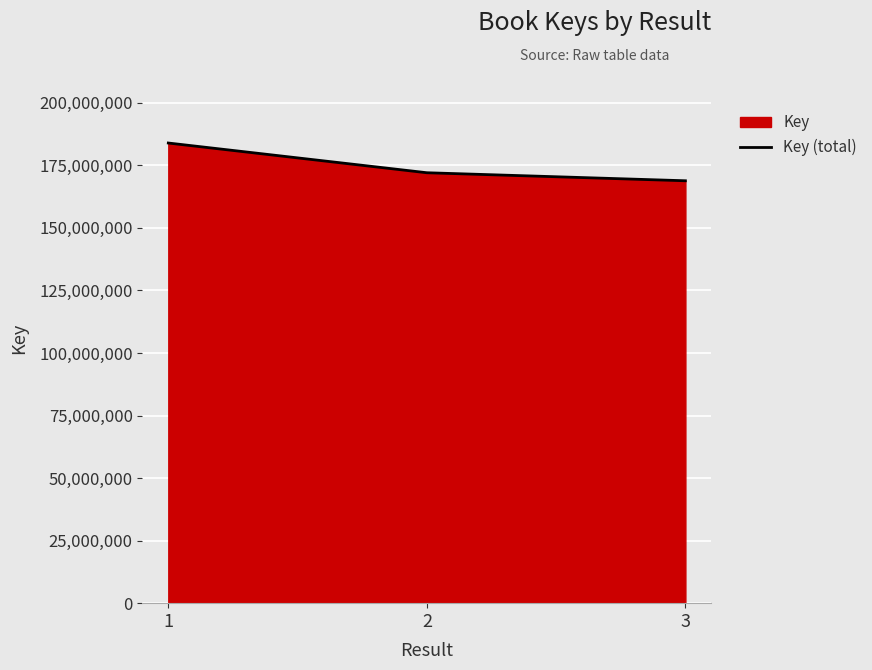

What is the greatest value displayed?

183939260